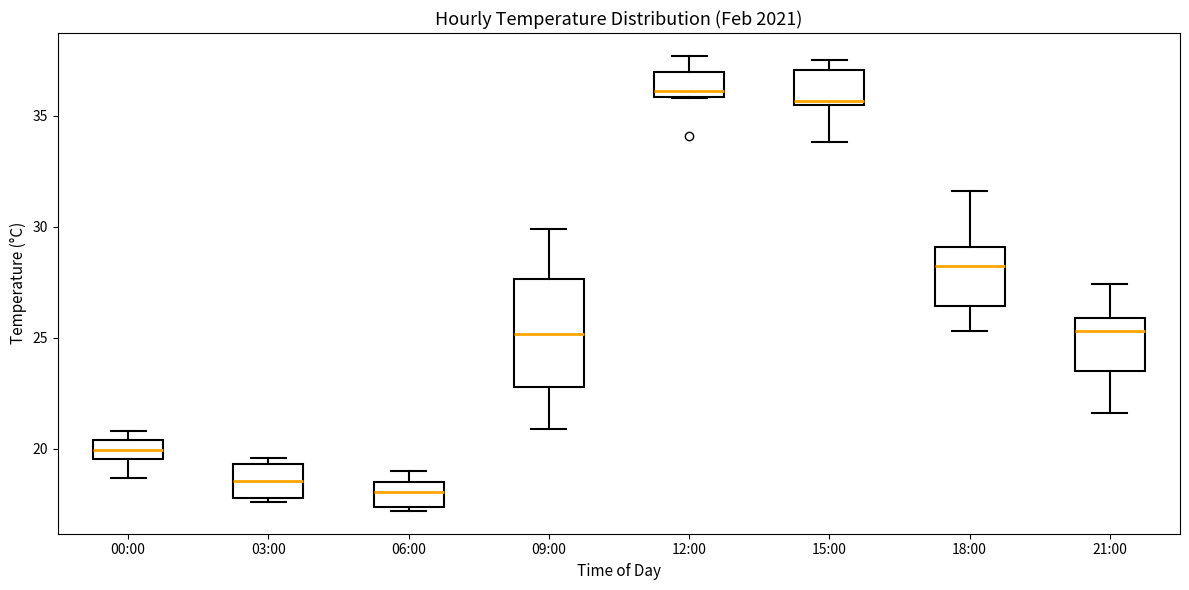

Reading left to right, transcribe this box plot: for each box, give where its median line is, the range the box spans, and where its two whiskers end, as read against the y-axis. The values are not printed on the chart, so give them approximately, as read against the axis.

00:00: median 20.0, box 19.5 to 20.5, whiskers 18.5 to 21.0
03:00: median 18.5, box 18.0 to 19.5, whiskers 17.5 to 19.5 (just above the box's upper edge)
06:00: median 18.0, box 17.5 to 18.5, whiskers 17.0 to 19.0
09:00: median 25.0, box 23.0 to 27.5, whiskers 21.0 to 30.0
12:00: median 36.0 (just above the box's lower edge), box 36.0 to 37.0, whiskers 36.0 to 37.5
15:00: median 35.5, box 35.5 to 37.0, whiskers 34.0 to 37.5
18:00: median 28.5, box 26.5 to 29.0, whiskers 25.5 to 31.5
21:00: median 25.5, box 23.5 to 26.0, whiskers 21.5 to 27.5